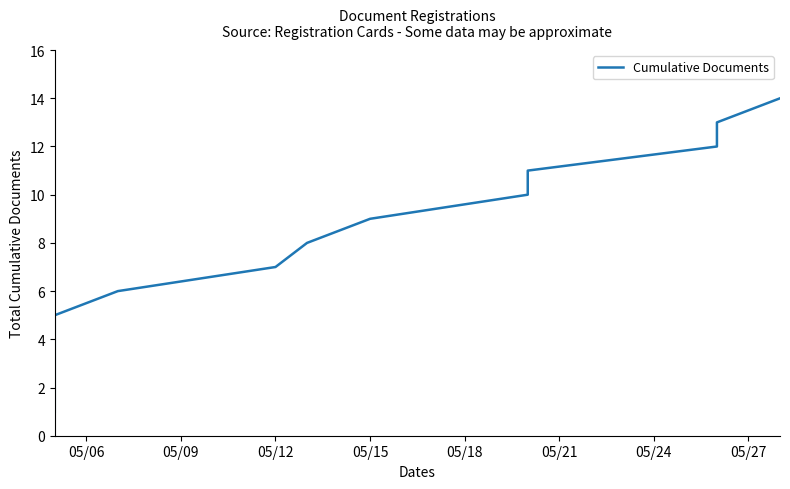

How many values exceed 8?

6